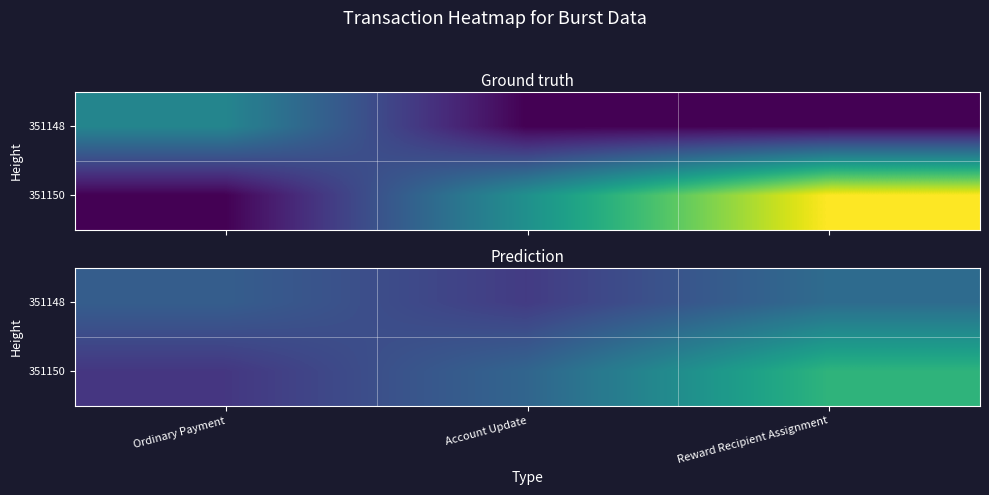

List the labels in order of 351150 value, largest first.

Reward Recipient Assignment, Account Update, Ordinary Payment